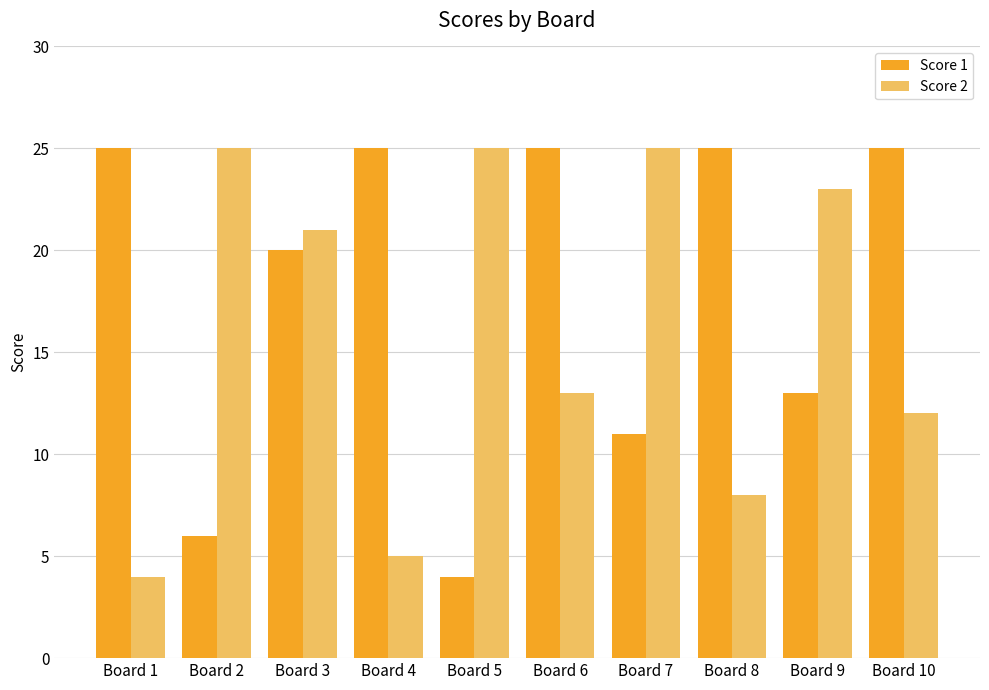

At which label does Score 2 first exceed 21?

Board 2